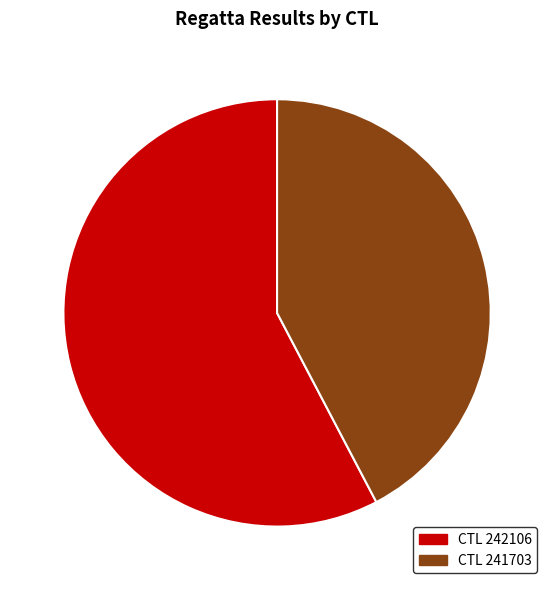

Is there any slice that represents more than half of the pie?

Yes